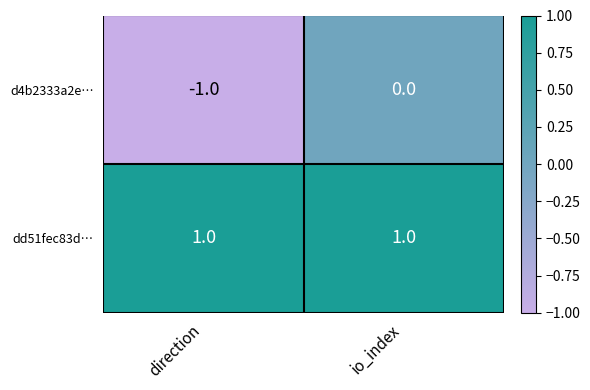

Is it true that d4b2333a2e… equals -1 at direction?

True